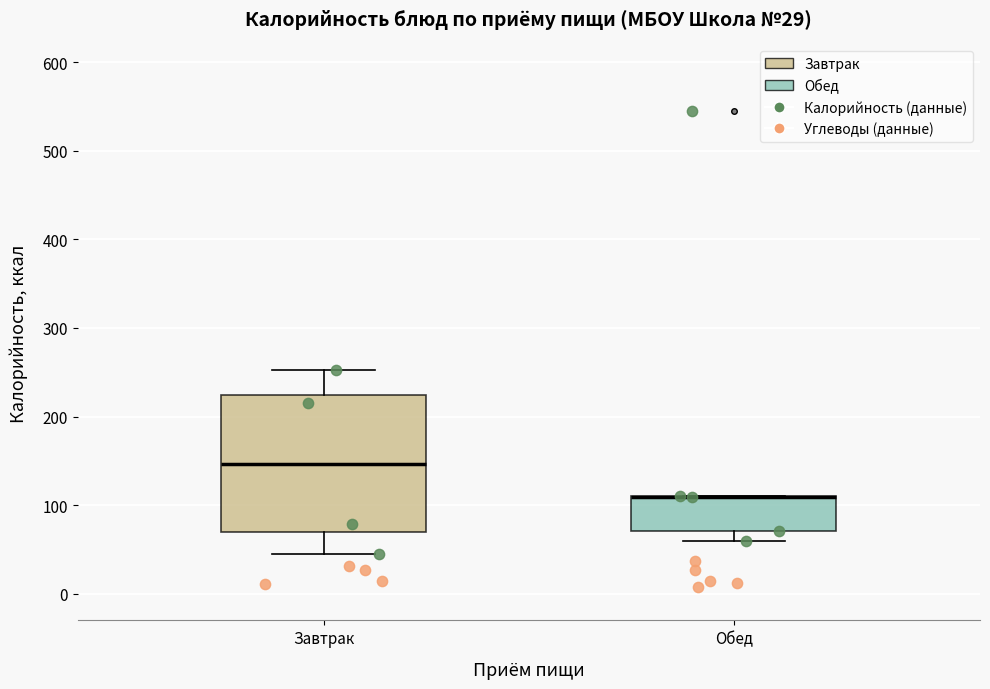

Which box is the tallest, from its lower edge to its upper edge?

Завтрак